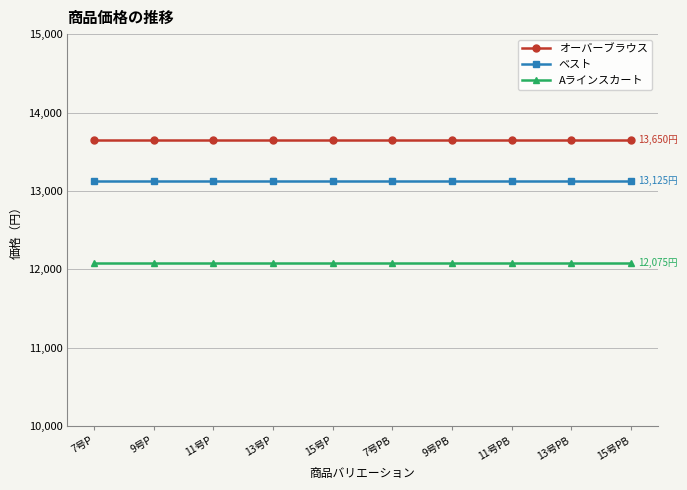

Reading left to right, extract all data points from this chart.

オーバーブラウス: 13650	13650	13650	13650	13650	13650	13650	13650	13650	13650
ベスト: 13125	13125	13125	13125	13125	13125	13125	13125	13125	13125
Aラインスカート: 12075	12075	12075	12075	12075	12075	12075	12075	12075	12075